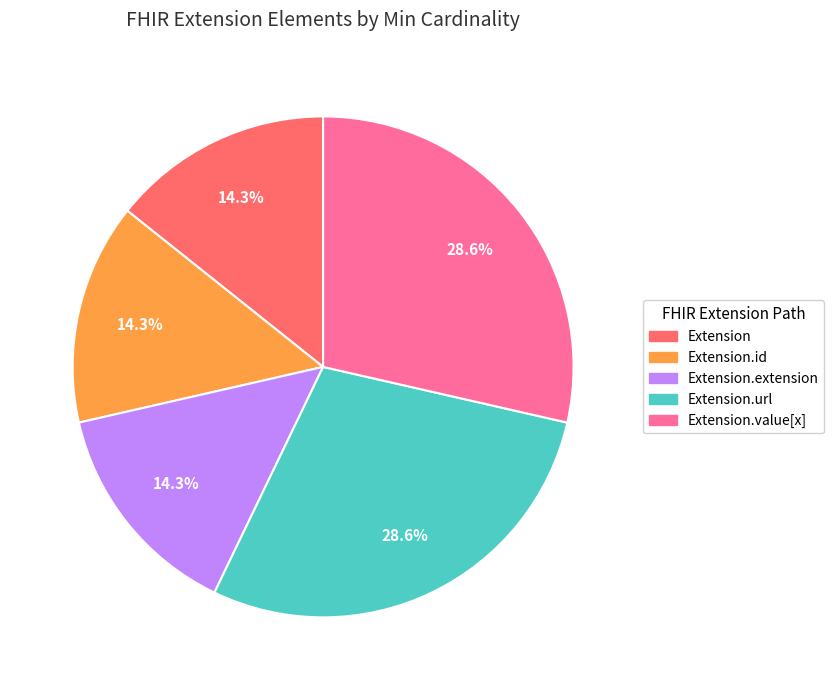

Is there any slice that represents more than half of the pie?

No